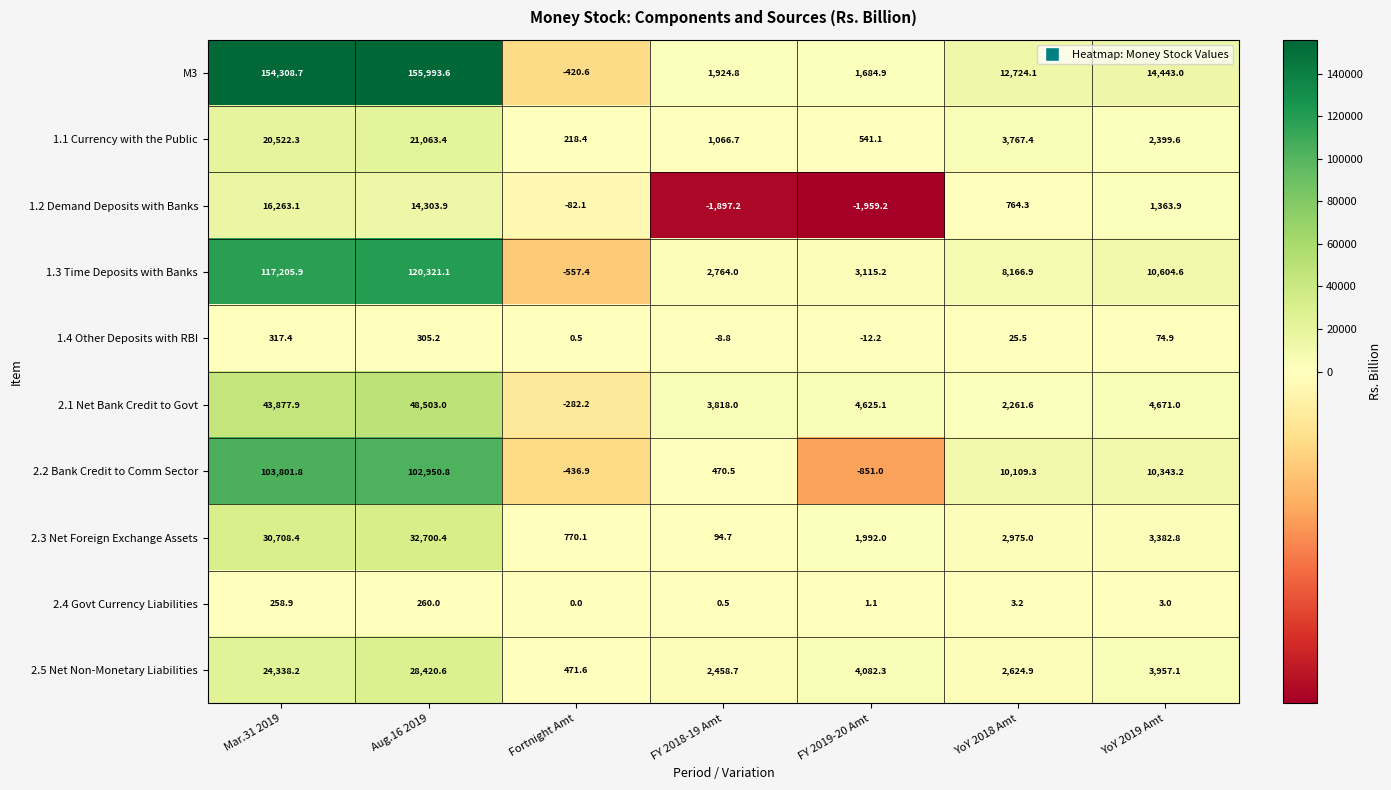

What is the greatest value displayed?

155993.6